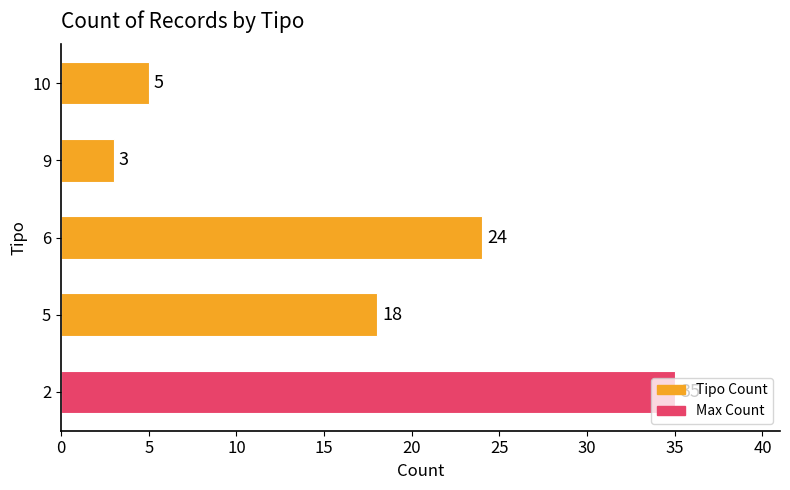

What is the ratio of the value at 6 to the value at 10?

4.8